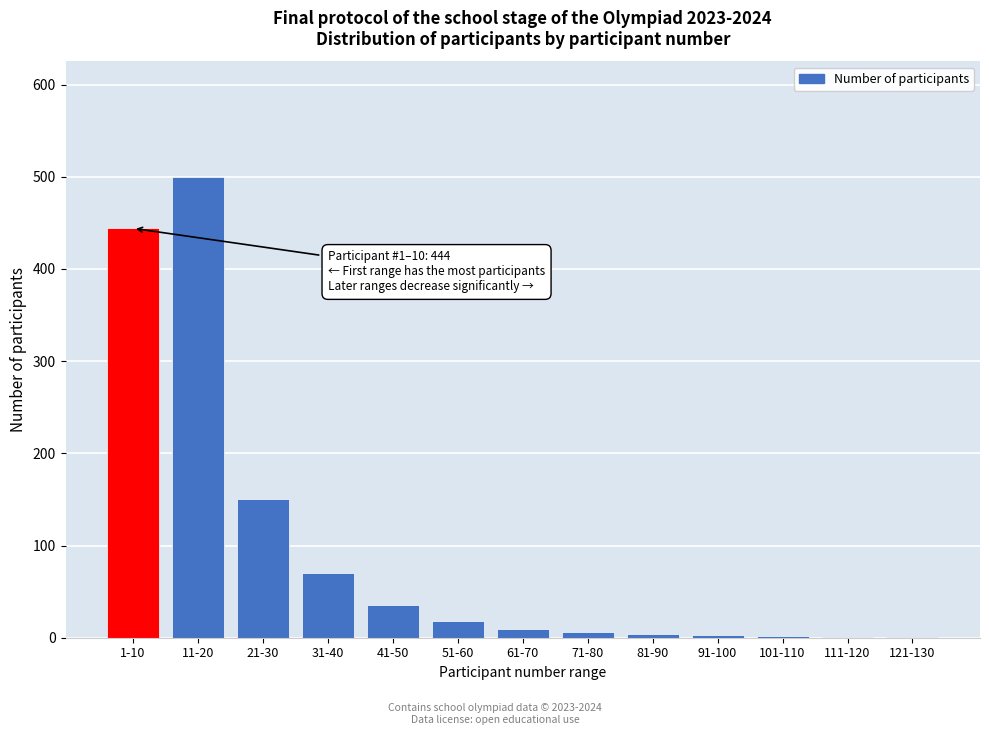

What is the sum of all values?

1244